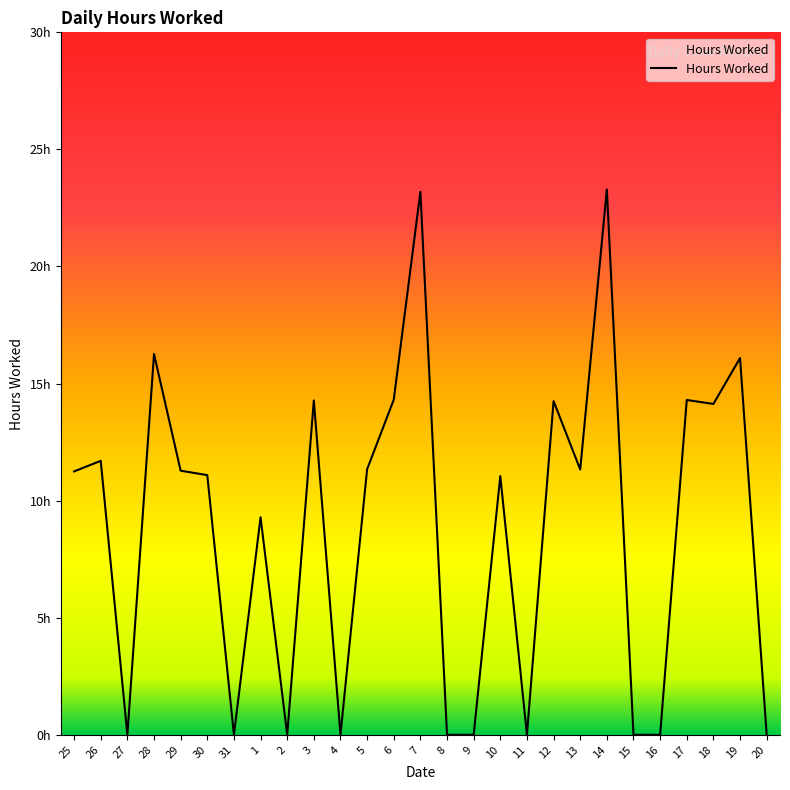

Does the chart have visible grid lines?

No